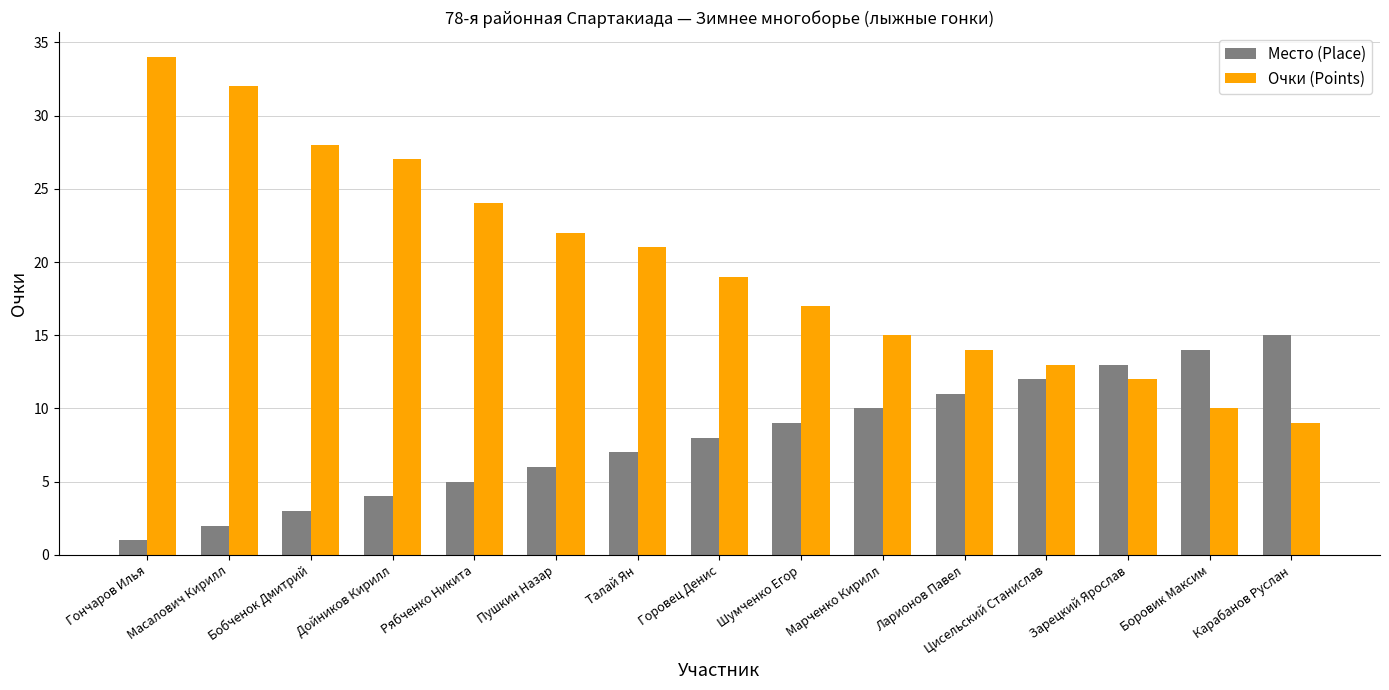

Reading left to right, extract all data points from this chart.

Место (Place): Гончаров Илья=1	Масалович Кирилл=2	Бобченок Дмитрий=3	Дойников Кирилл=4	Рябченко Никита=5	Пушкин Назар=6	Талай Ян=7	Горовец Денис=8	Шумченко Егор=9	Марченко Кирилл=10	Ларионов Павел=11	Цисельский Станислав=12	Зарецкий Ярослав=13	Боровик Максим=14	Карабанов Руслан=15
Очки (Points): Гончаров Илья=34	Масалович Кирилл=32	Бобченок Дмитрий=28	Дойников Кирилл=27	Рябченко Никита=24	Пушкин Назар=22	Талай Ян=21	Горовец Денис=19	Шумченко Егор=17	Марченко Кирилл=15	Ларионов Павел=14	Цисельский Станислав=13	Зарецкий Ярослав=12	Боровик Максим=10	Карабанов Руслан=9